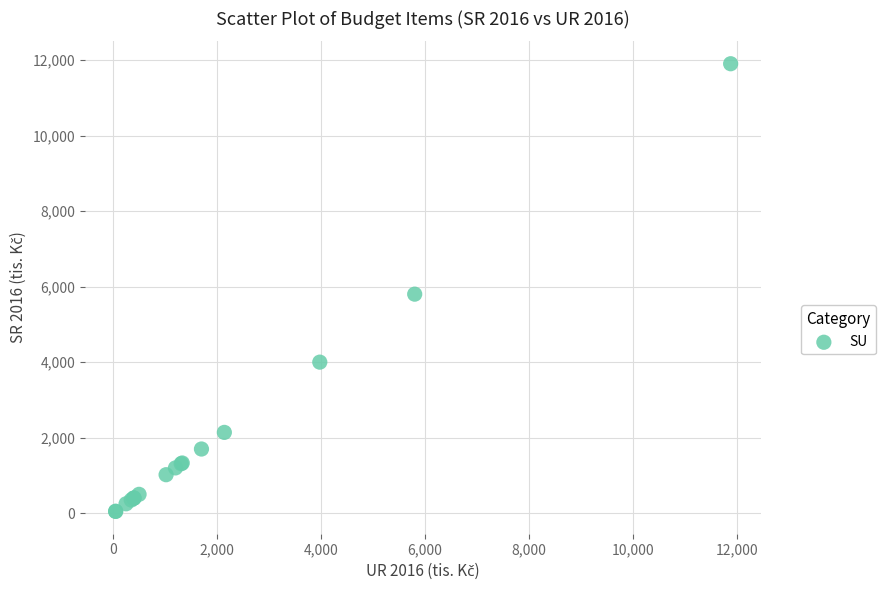

What Y value in the scatter plot is closest to 5975?

5800